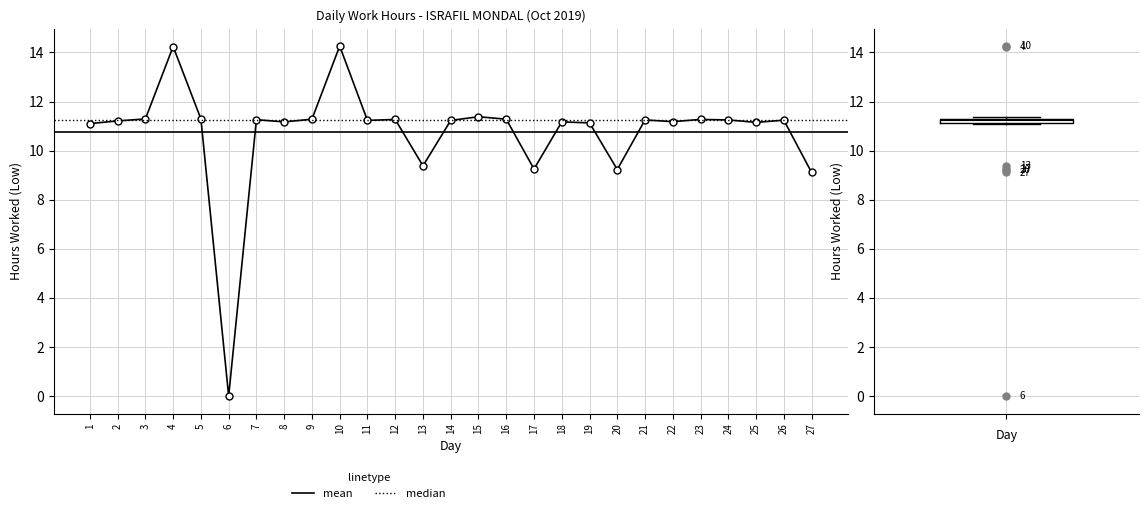

Which category has the lowest value across all series?

6